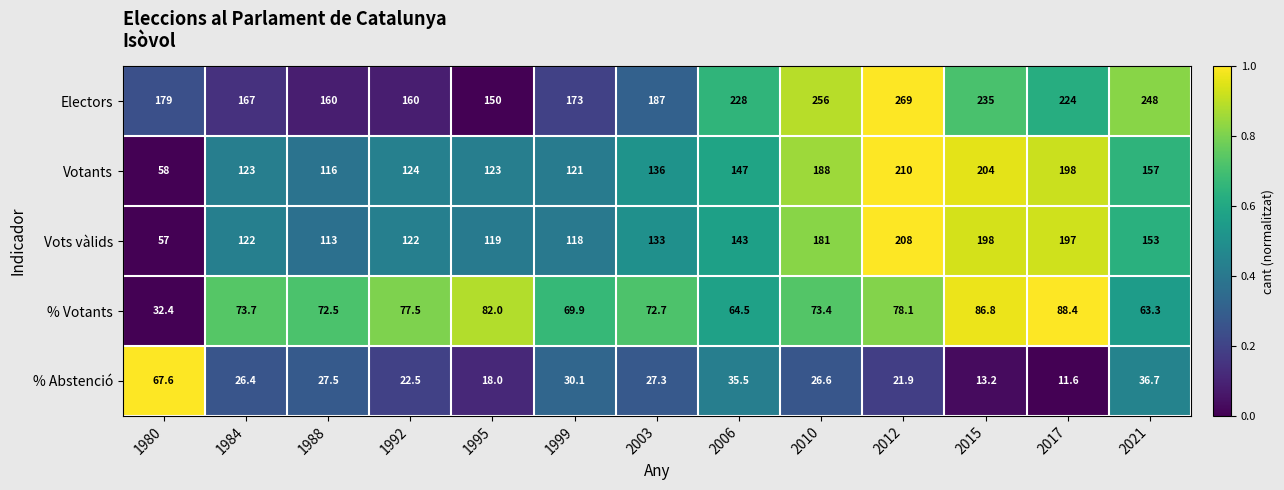

How many values in the % Abstenció series exceed 26?

8